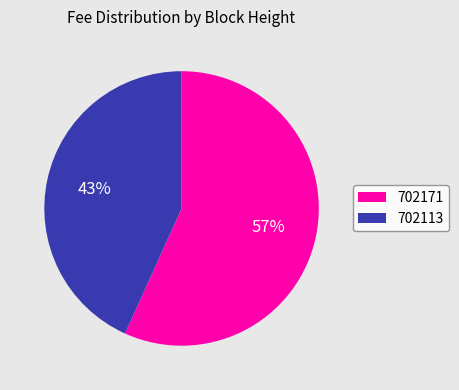

To the nearest percent, what is the difference between the 702113 and 702171 slice percentages?

14%